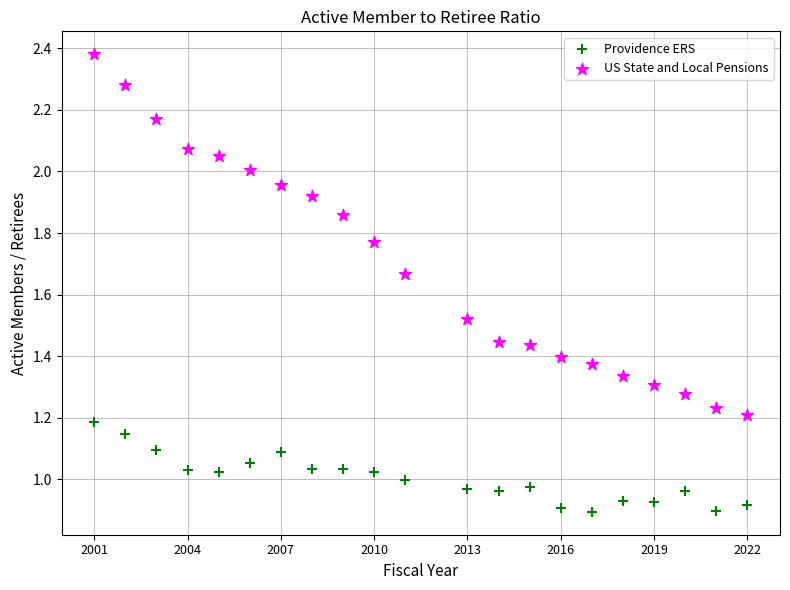

What are all the series names shown in the legend?

Providence ERS, US State and Local Pensions